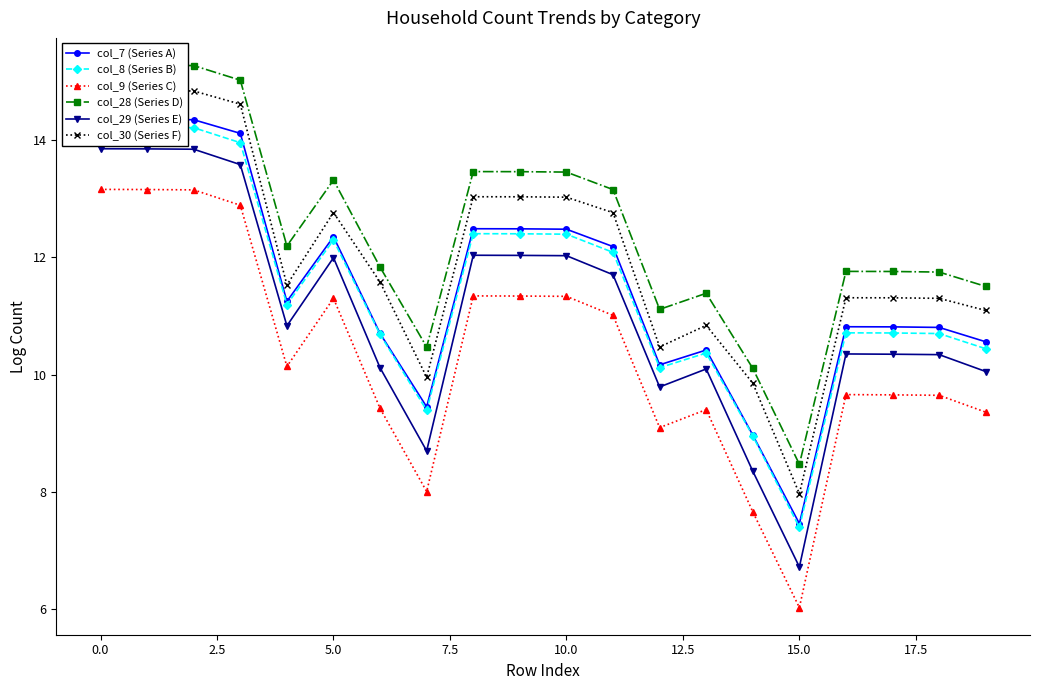

True or false: col_7 (Series A) and col_9 (Series C) cross at least once.

False